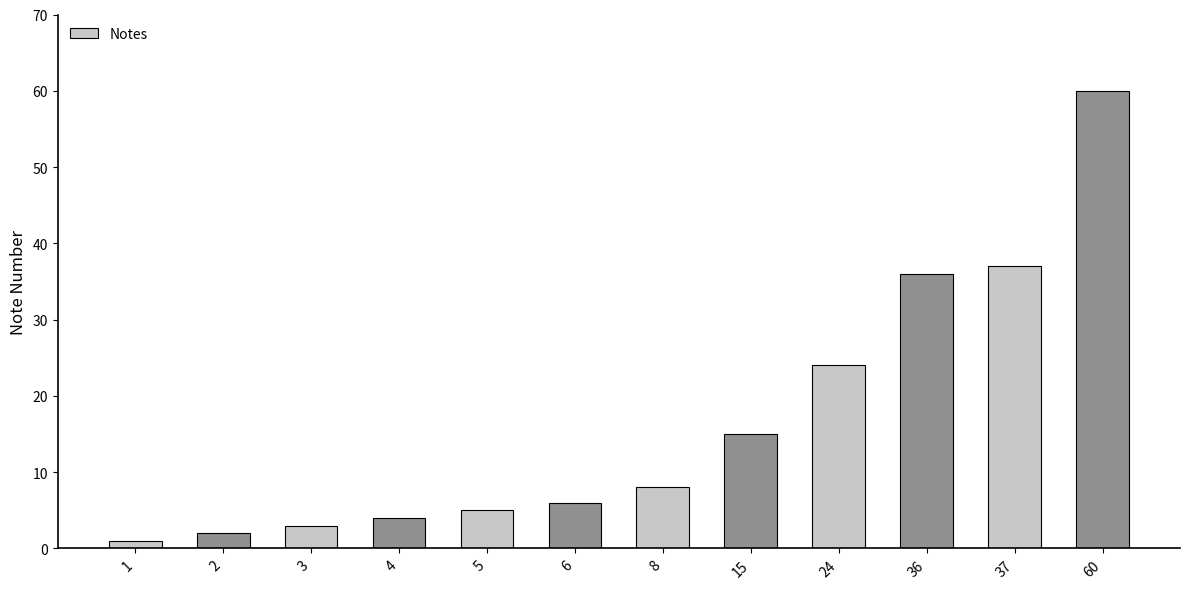

Reading right to left, list all the values displayed in this chart.

60	37	36	24	15	8	6	5	4	3	2	1